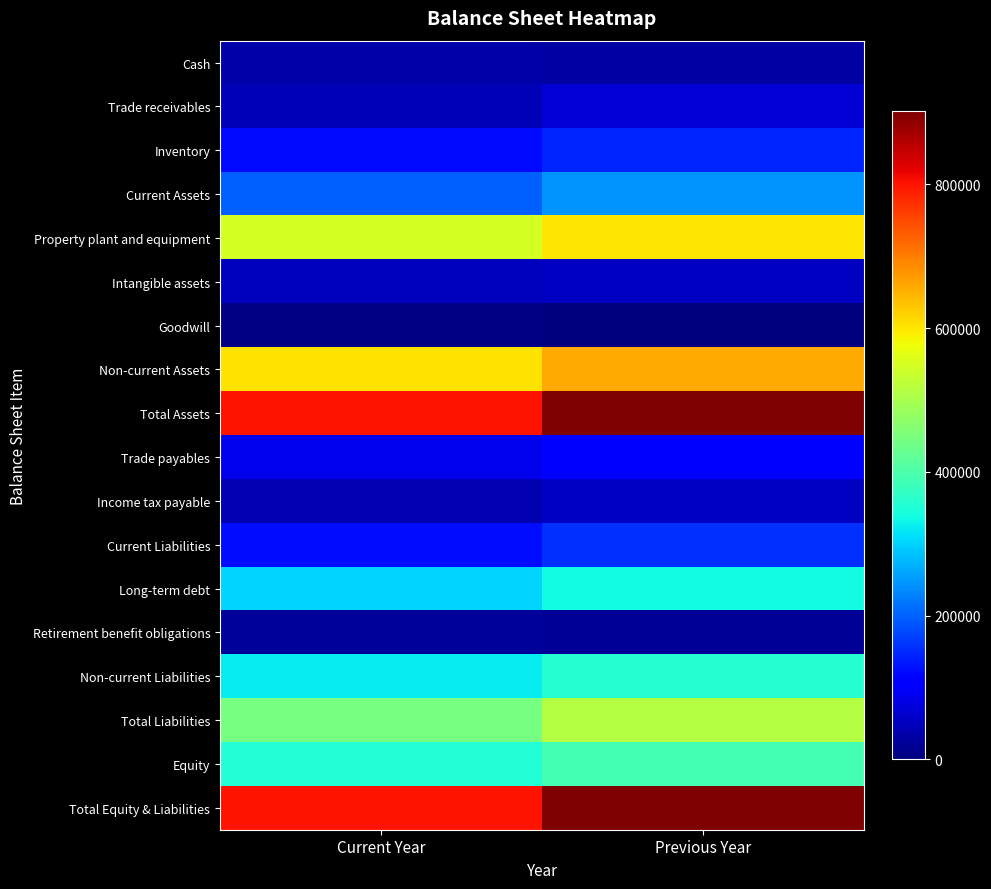

Which series has the widest spread of values?

Total Assets